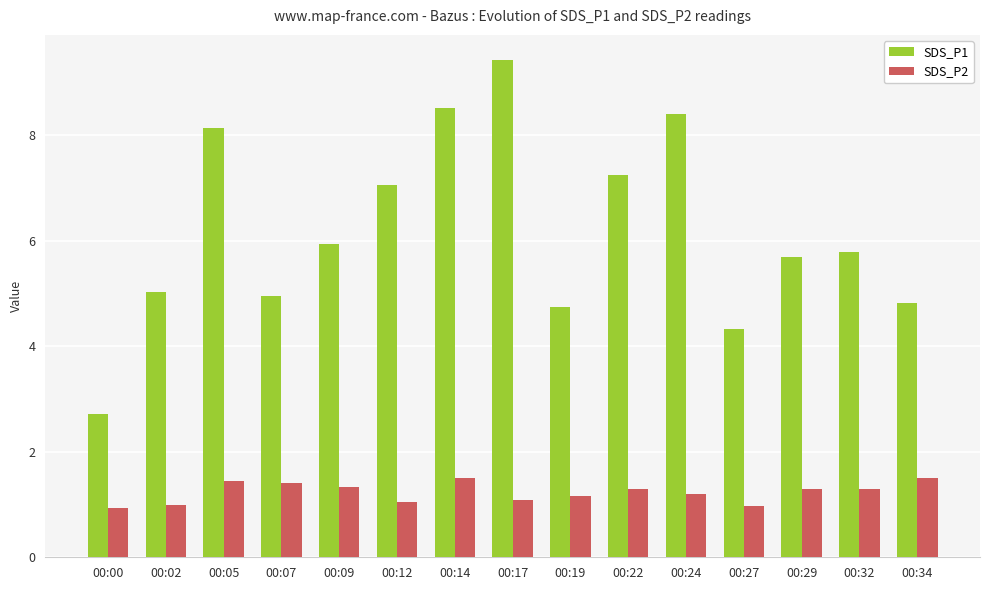

What is the spread (max minus min) of values at 00:05?

6.7